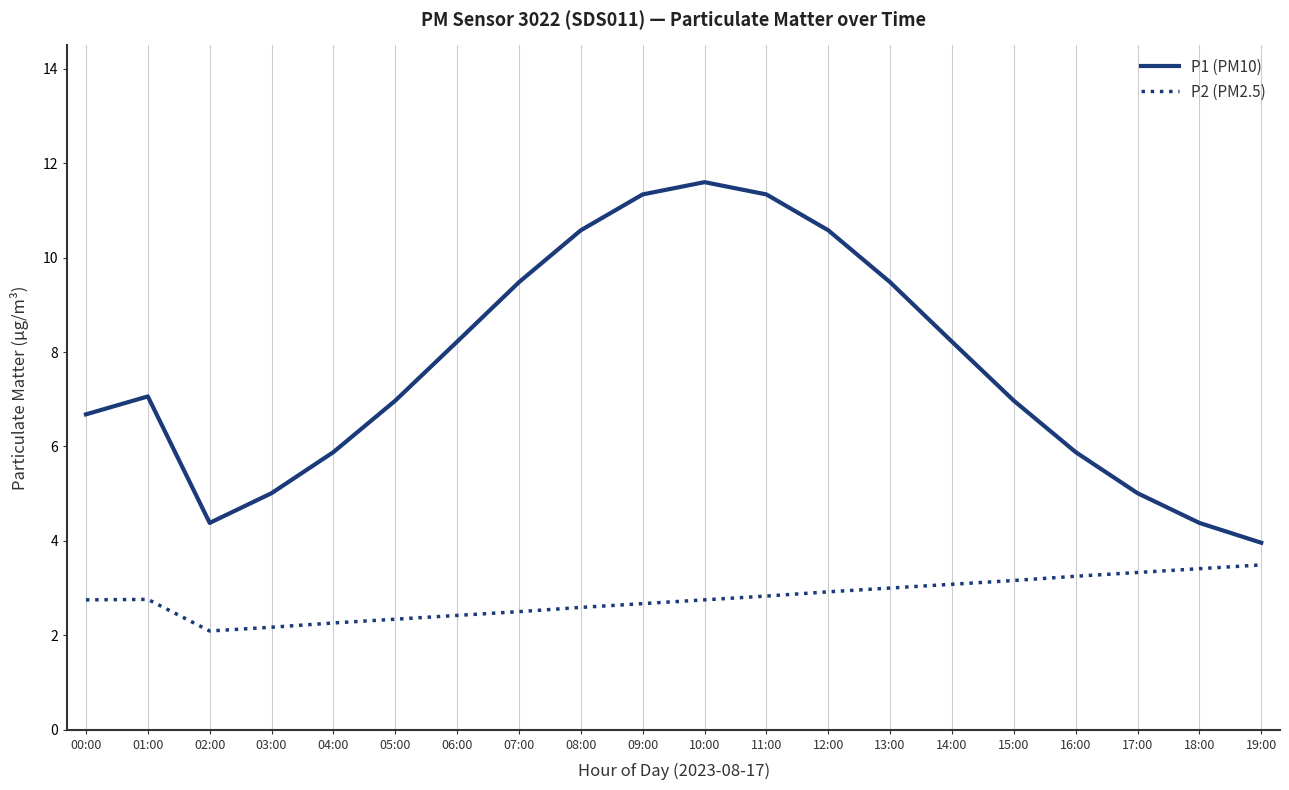

True or false: P2 (PM2.5) and P1 (PM10) intersect in this chart.

False